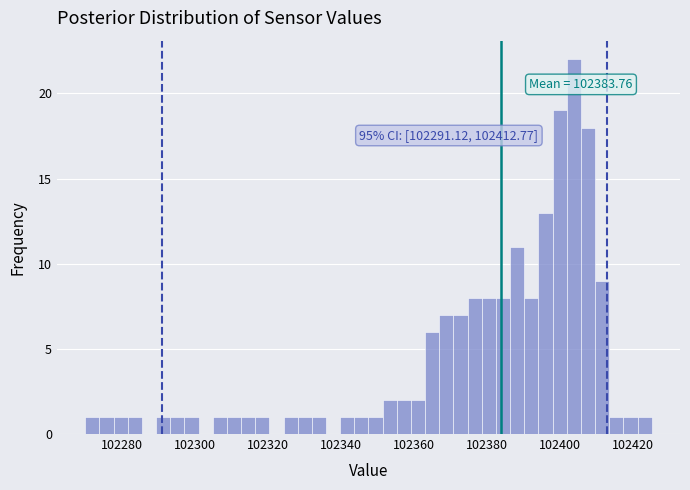

Around what value on the x-axis is the tallest bar? Give the approximate position of its centre, as read against the axis.

102404